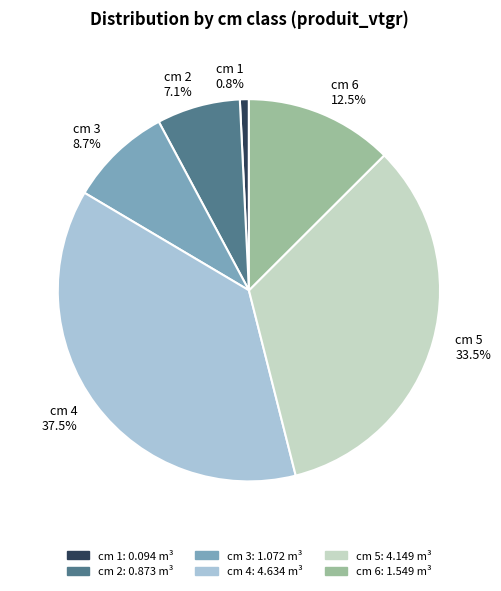

Which category has the biggest portion of the pie?

cm 4